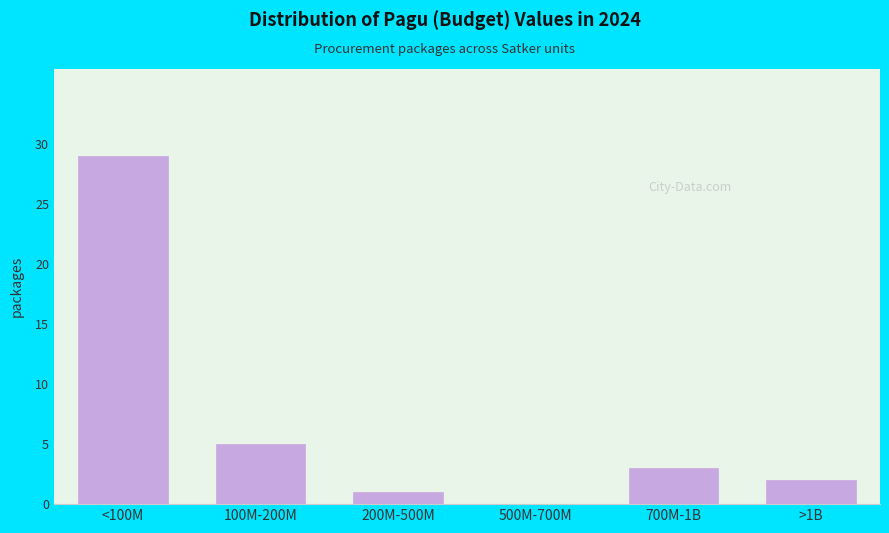

Reading right to left, extract all data points from this chart.

>1B=2	700M-1B=3	500M-700M=0	200M-500M=1	100M-200M=5	<100M=29